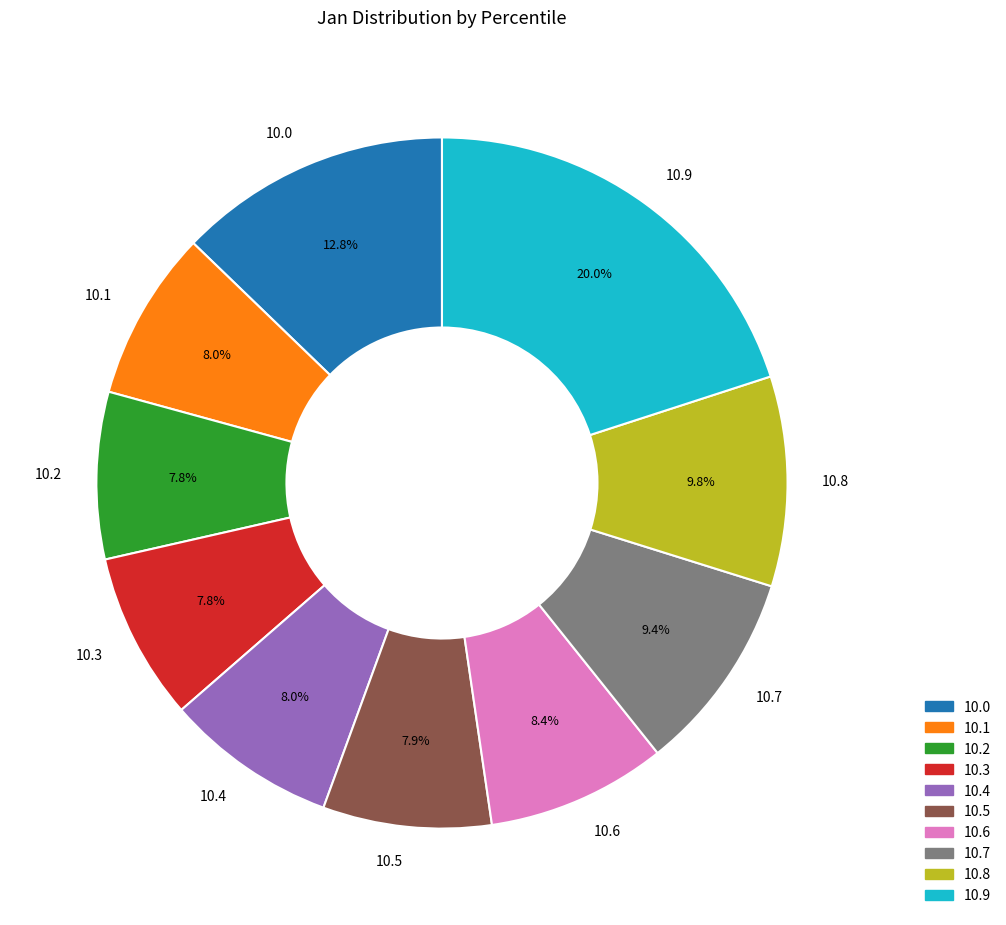

What percentage is NOT represented by 10.7?

90.6%